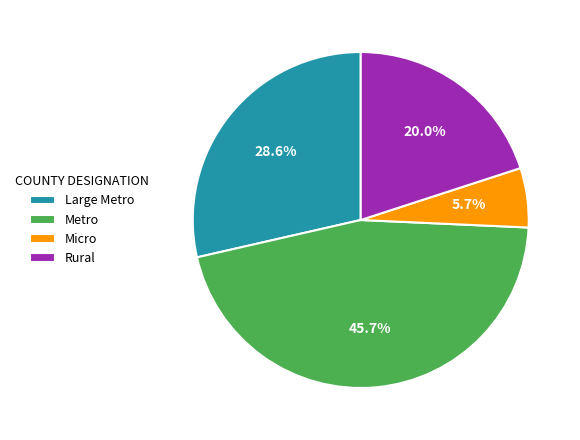

Approximately how many times larger is the value at Micro compared to Rural?

0.3